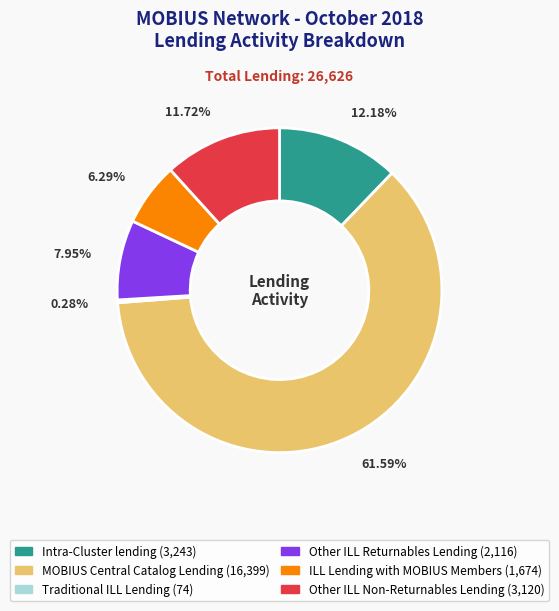

How many segments does this pie chart have?

6